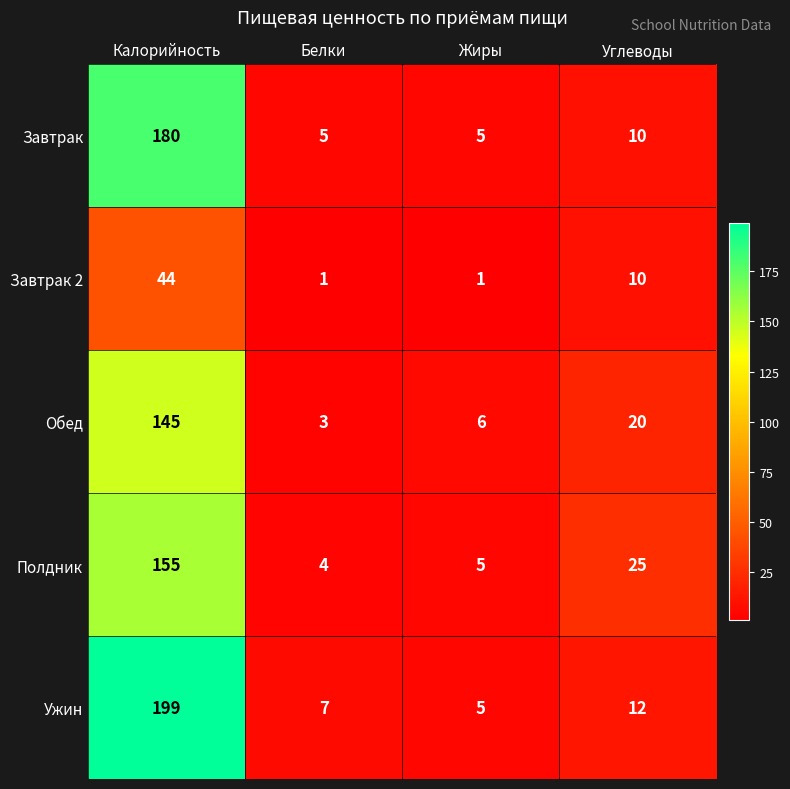

Is the value of Завтрак 2 at Жиры greater than the value of Обед at Углеводы?

No